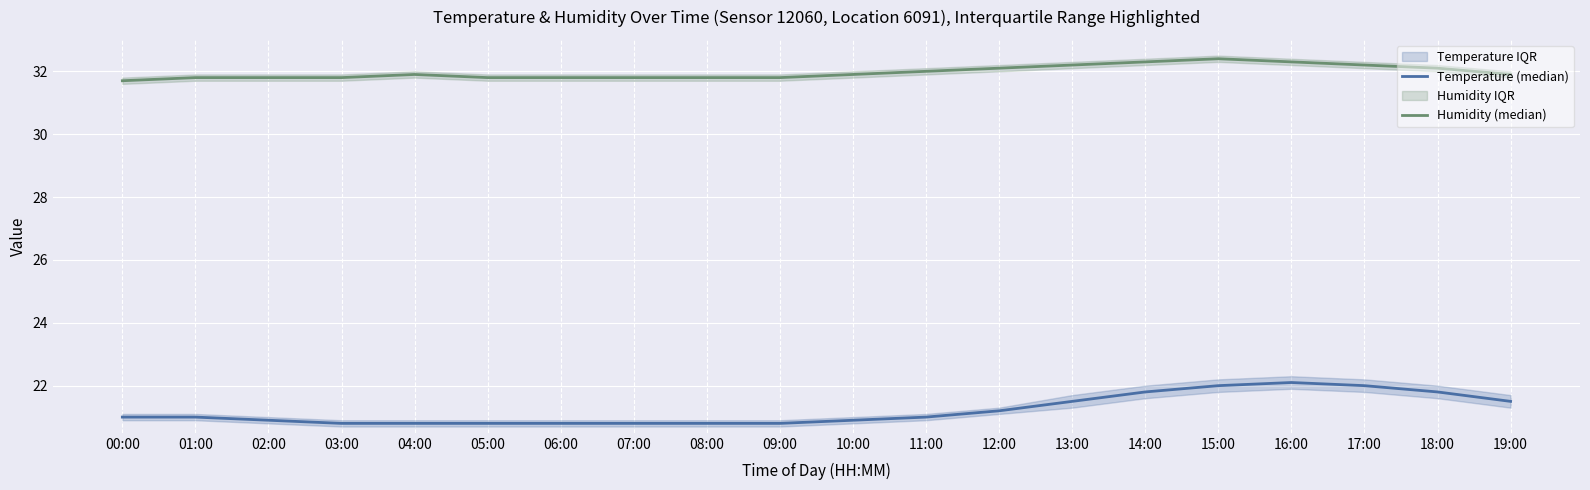

List the labels in order of Humidity (median) value, largest first.

15:00, 14:00, 16:00, 13:00, 17:00, 12:00, 18:00, 11:00, 04:00, 10:00, 19:00, 01:00, 02:00, 03:00, 05:00, 06:00, 07:00, 08:00, 09:00, 00:00